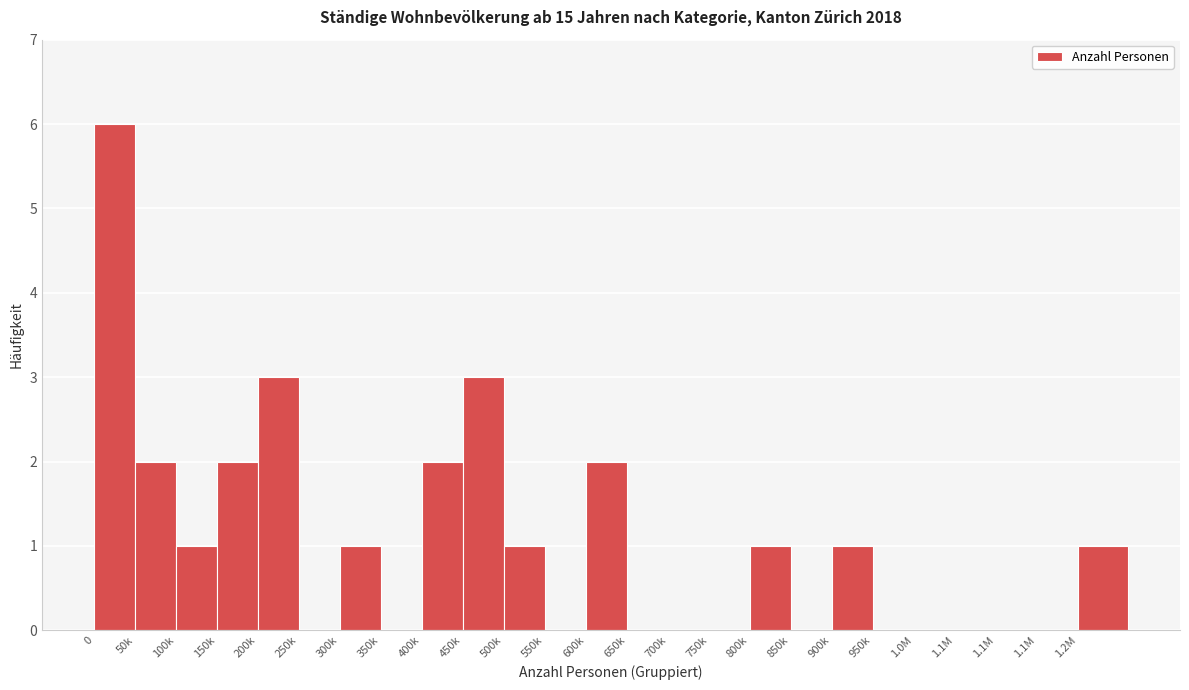

How many distinct data groups are displayed?

1